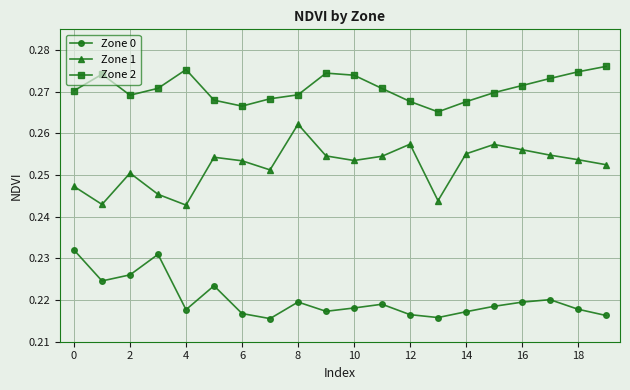

How many data points does each series have?

20